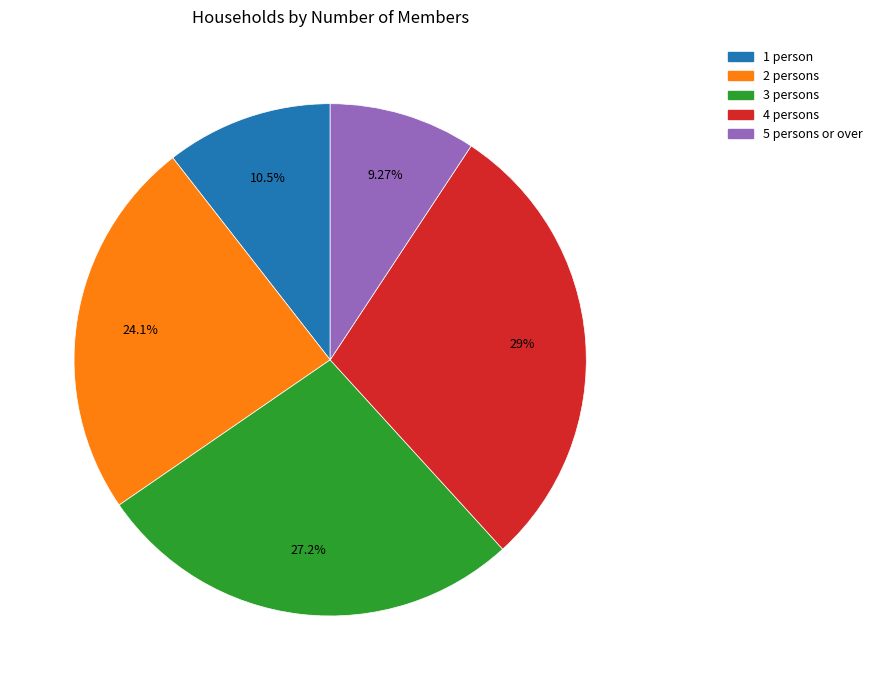

The 5 persons or over slice represents 17% of the pie. True or false?

False